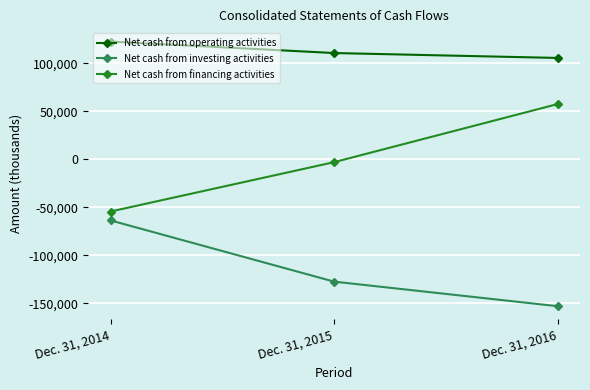

Which series changed the most between Dec. 31, 2014 and Dec. 31, 2015?

Net cash from investing activities